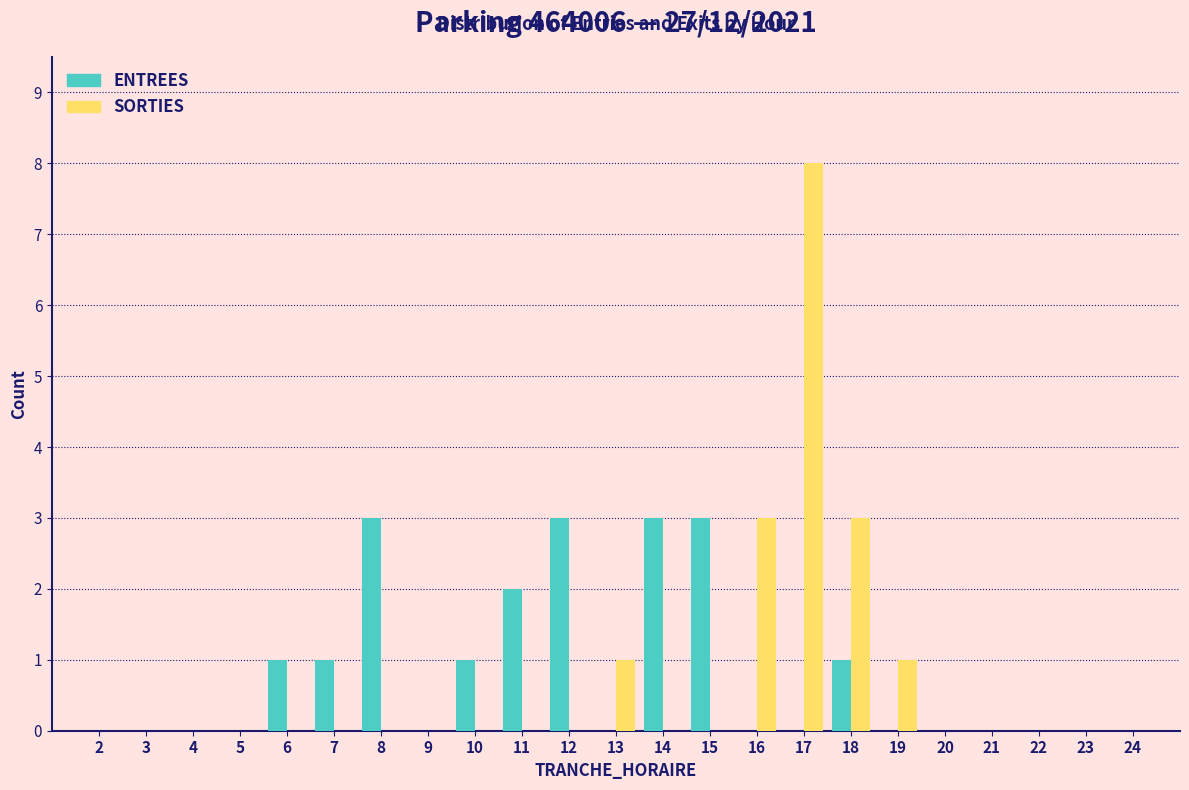

Which category has the highest value in the SORTIES series?

17